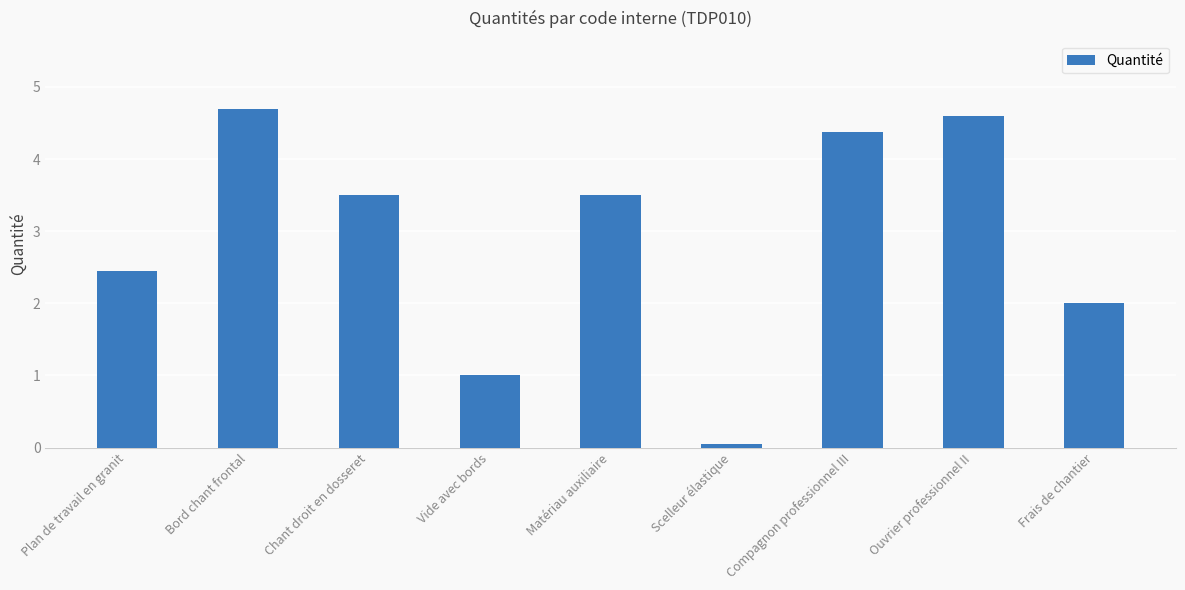

At which label does the data first exceed 3?

Bord chant frontal